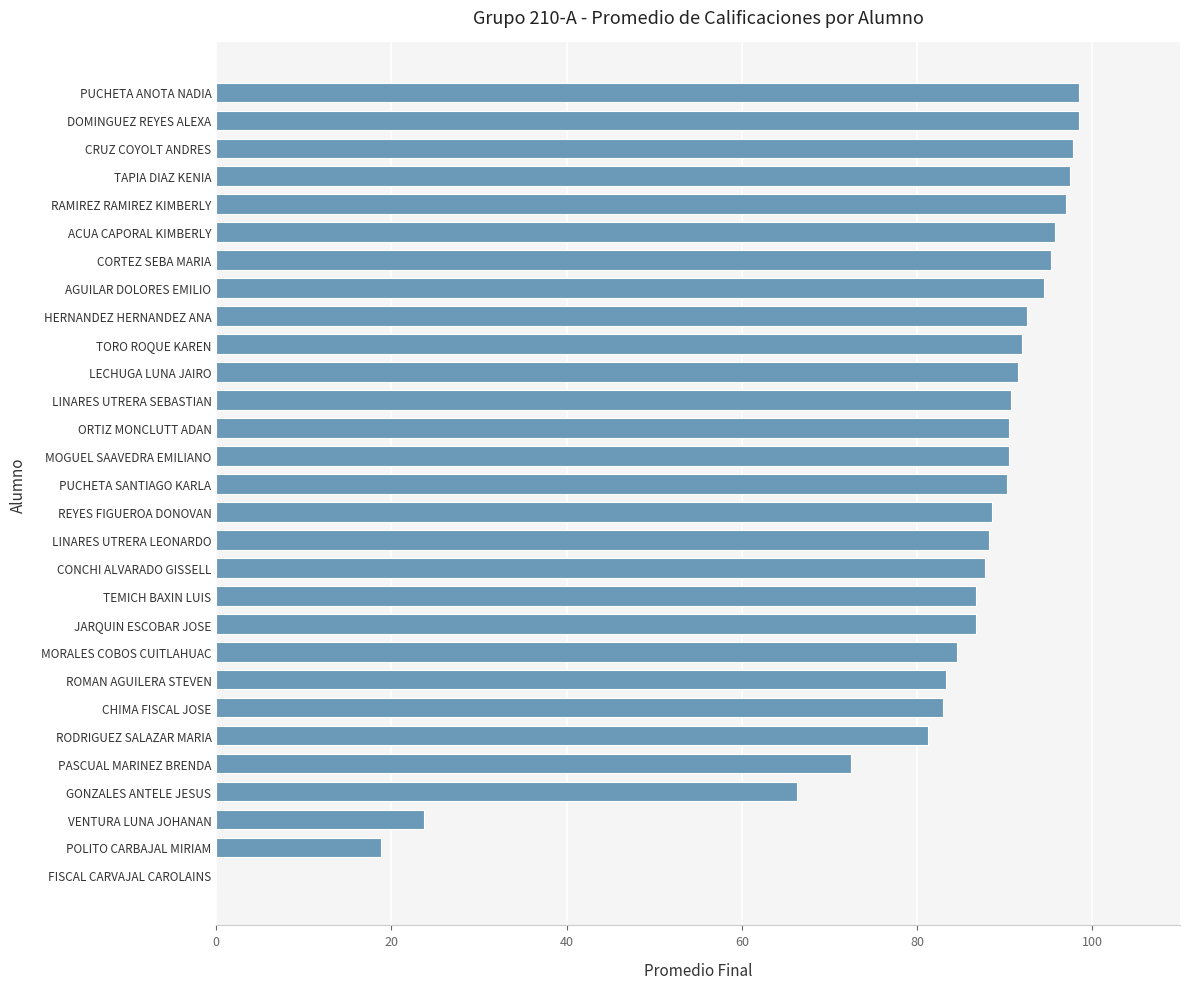

What is the maximum value shown in the chart?

98.5